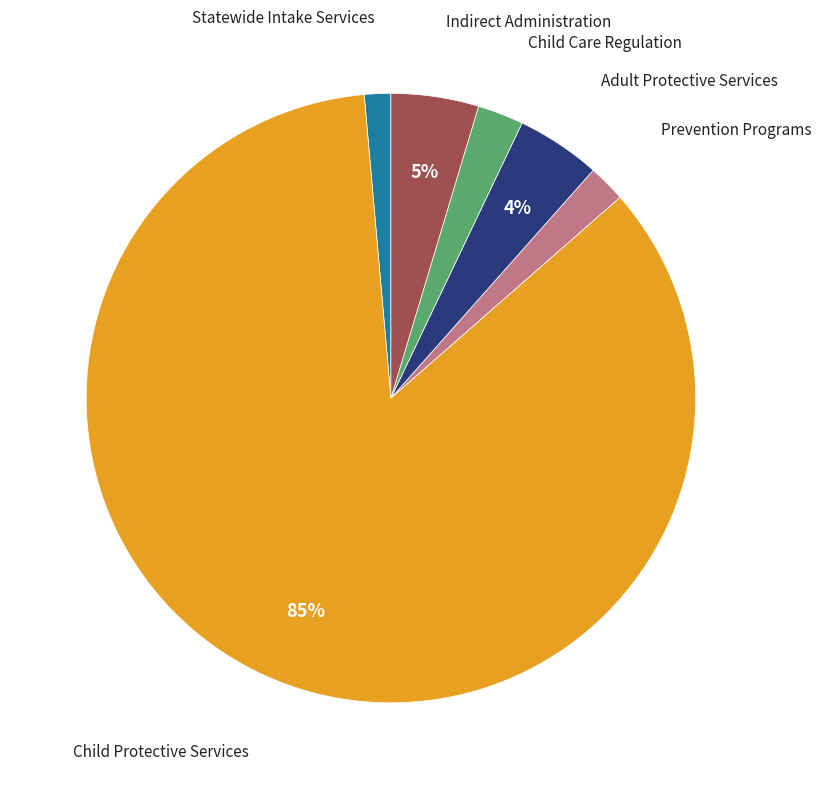

To the nearest percent, what is the difference between the Statewide Intake Services and Child Care Regulation slice percentages?

1%